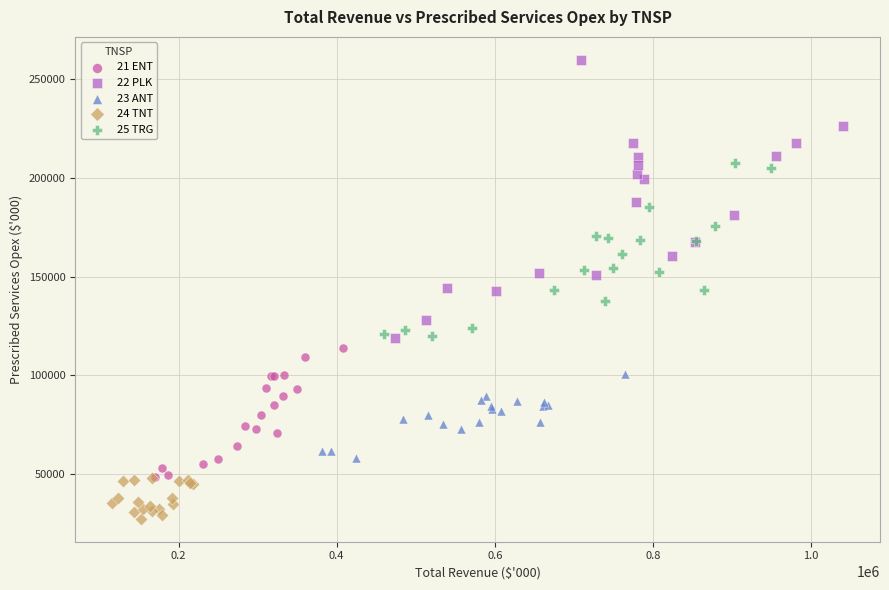

Which series contains the lowest Y value?

24 TNT